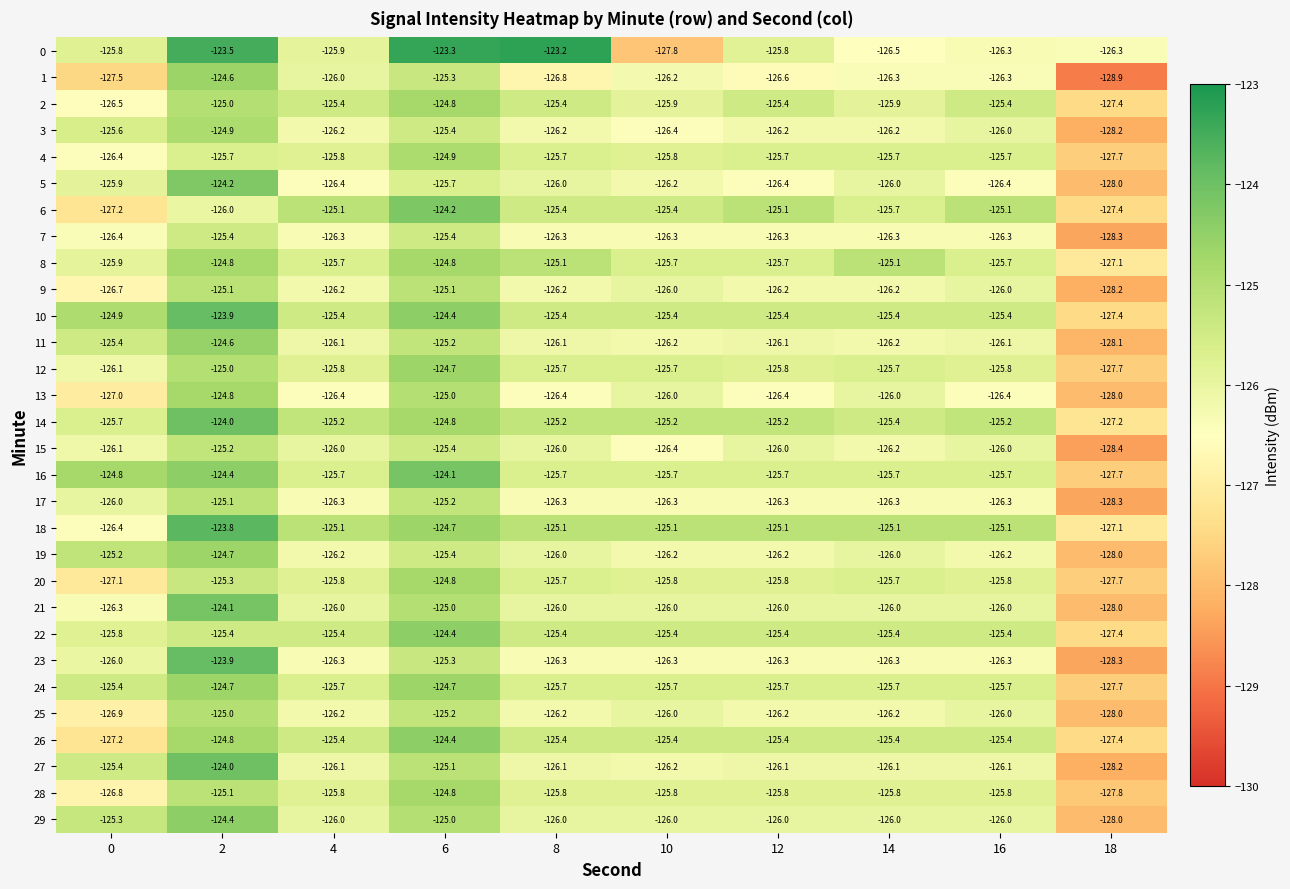

True or false: 23 has a value of -195.6 at 8.

False